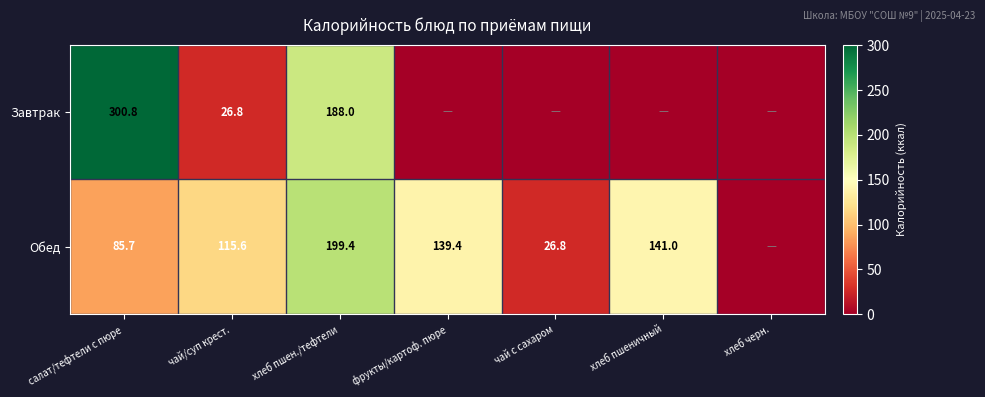

Between хлеб пшеничный and фрукты/картоф. пюре, which is larger?

хлеб пшеничный